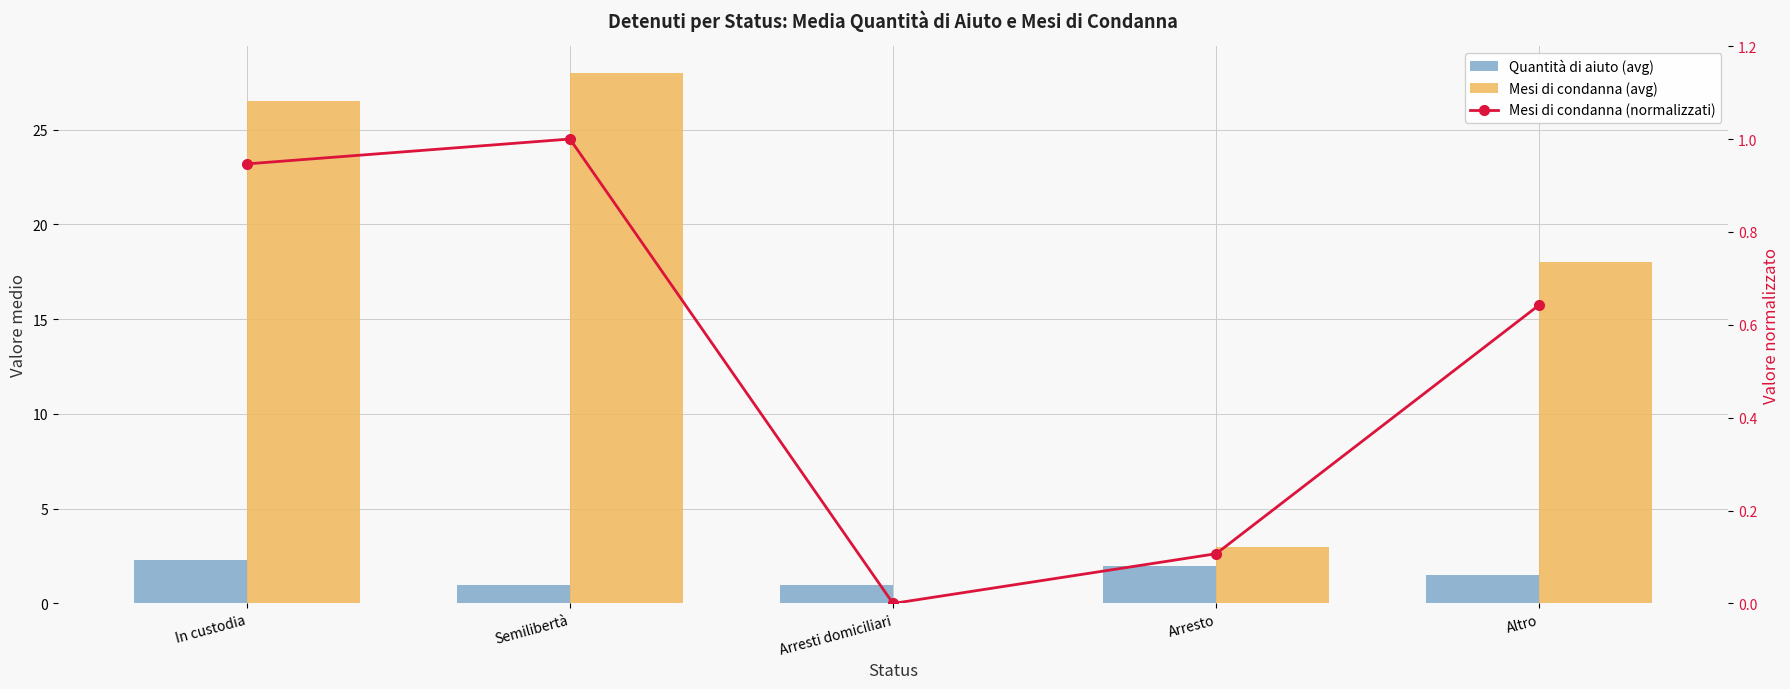

Which series has the largest range (max minus min)?

Mesi di condanna (avg)